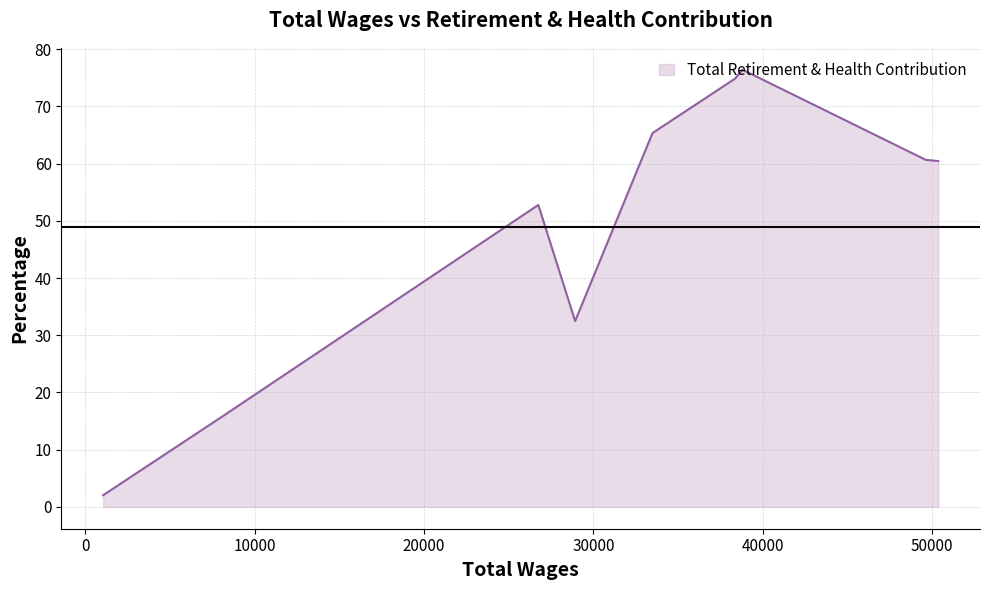

What is the greatest value displayed?

76.4